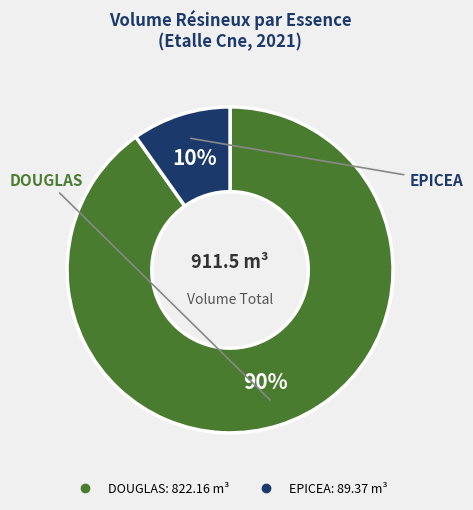

Does any single category account for the majority?

Yes